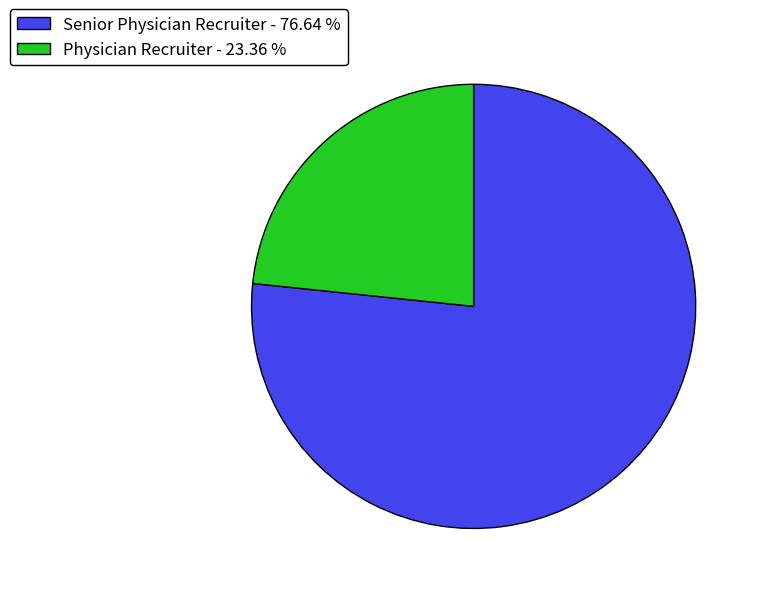

Combined, do Physician Recruiter - 23.36 % and Senior Physician Recruiter - 76.64 % account for over 50%?

Yes